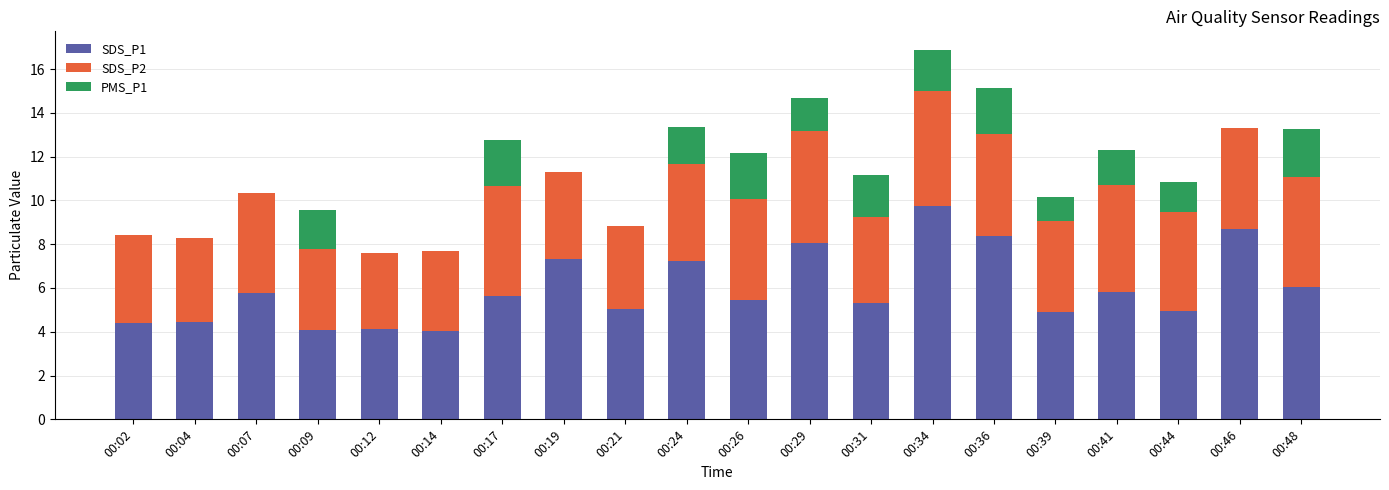

At which label does SDS_P1 reach its peak?

00:34